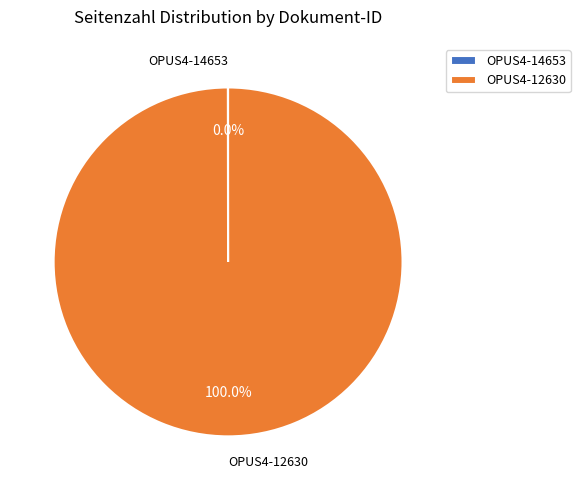

Which category accounts for the majority?

OPUS4-12630